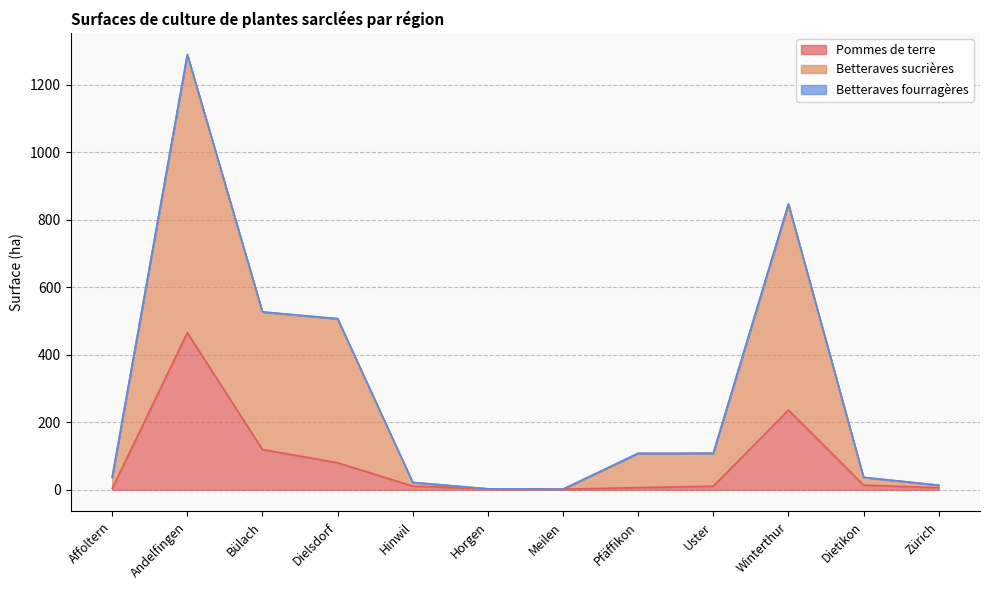

The Betteraves sucrières series shows 2.8 at Meilen. True or false?

False